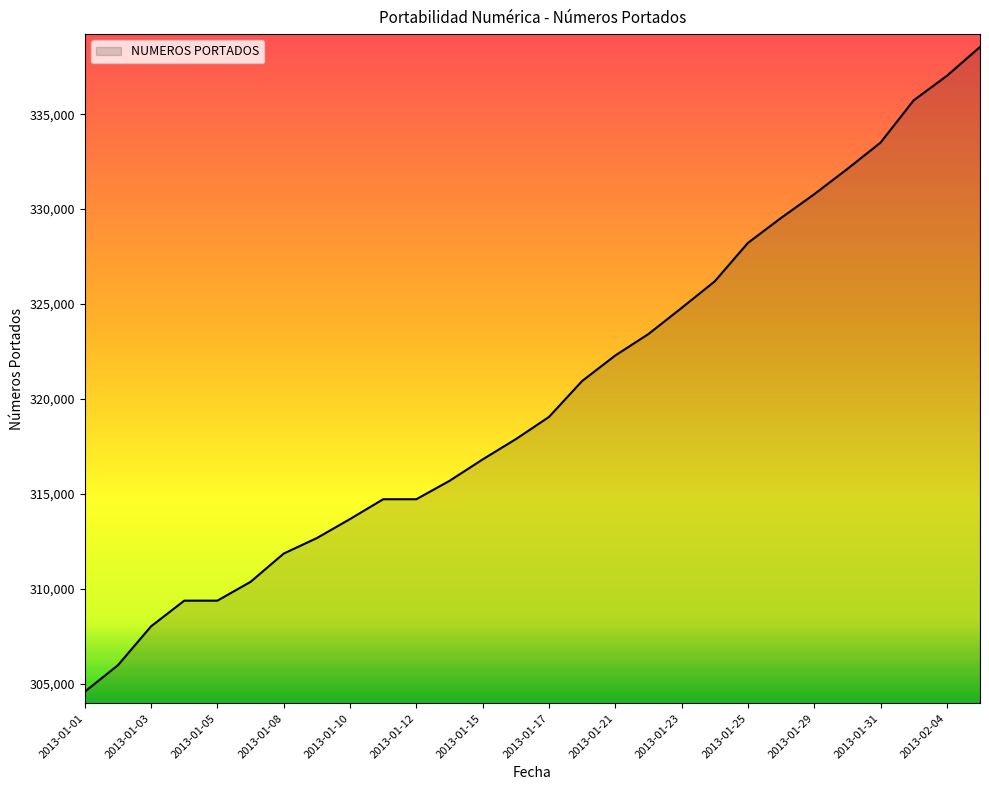

Count the number of categories in the chart.

28